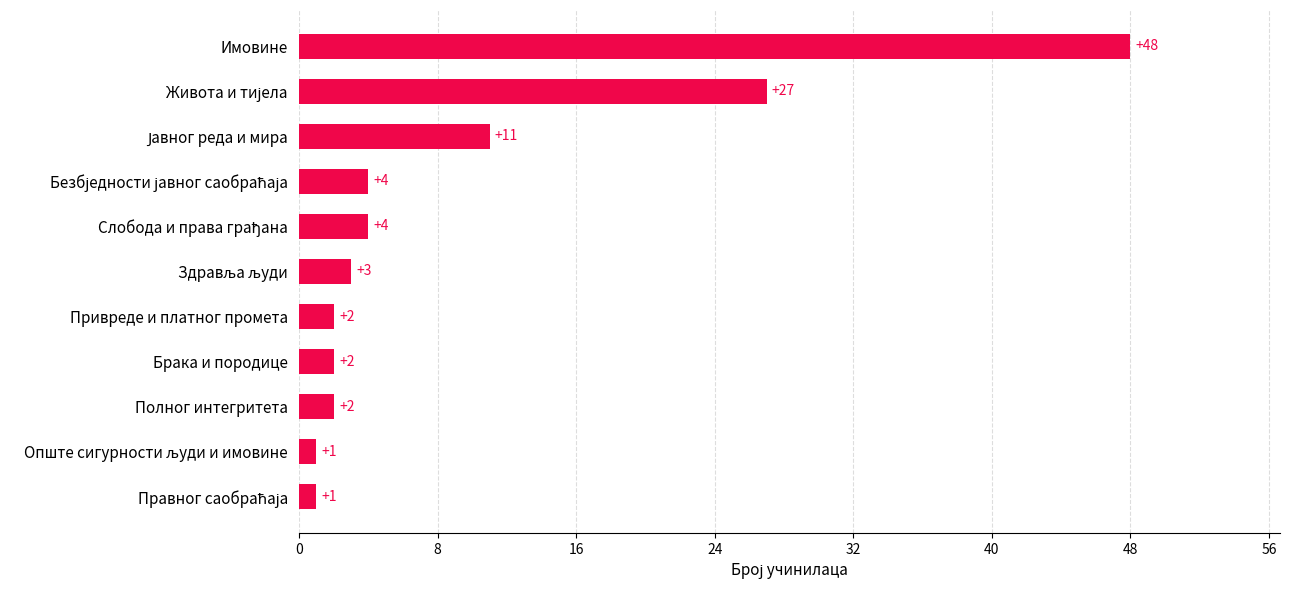

Which has a higher value, Привреде и платног промета or Имовине?

Имовине